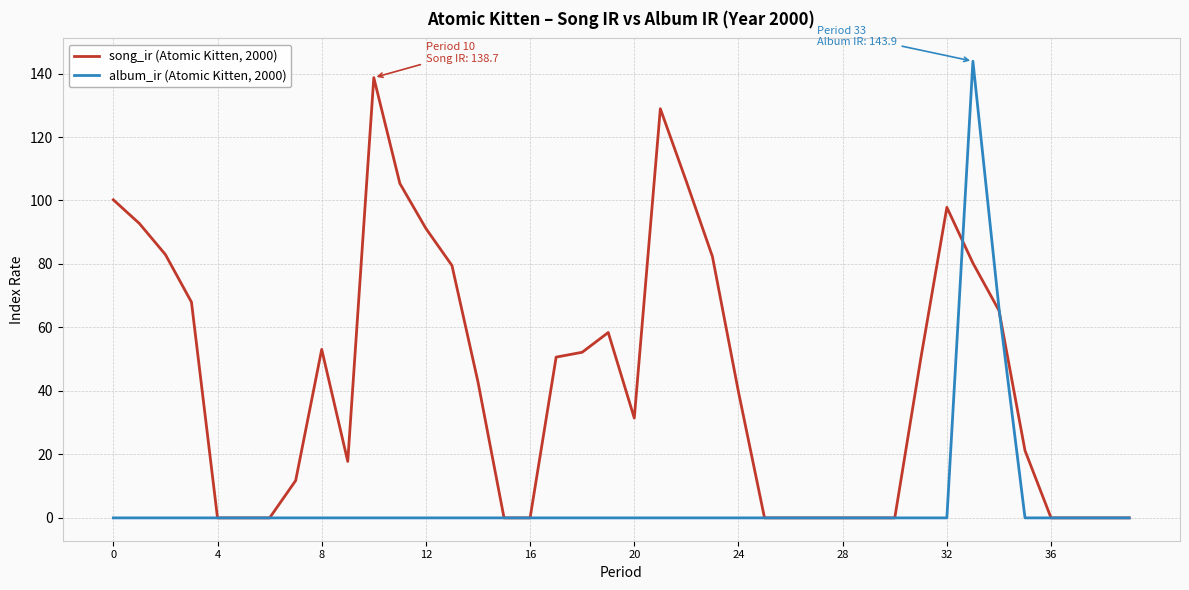

Which series has the widest spread of values?

album_ir (Atomic Kitten, 2000)